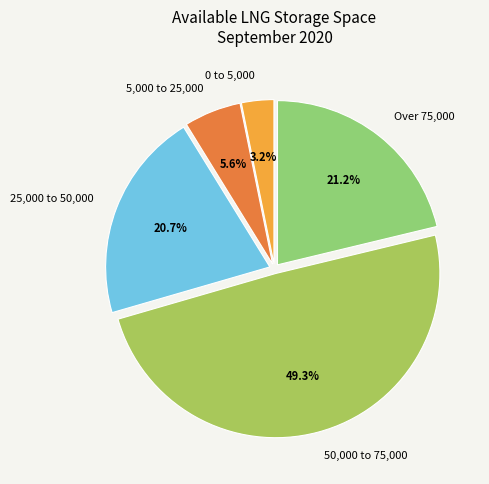

What is the largest slice in the pie chart?

50,000 to 75,000